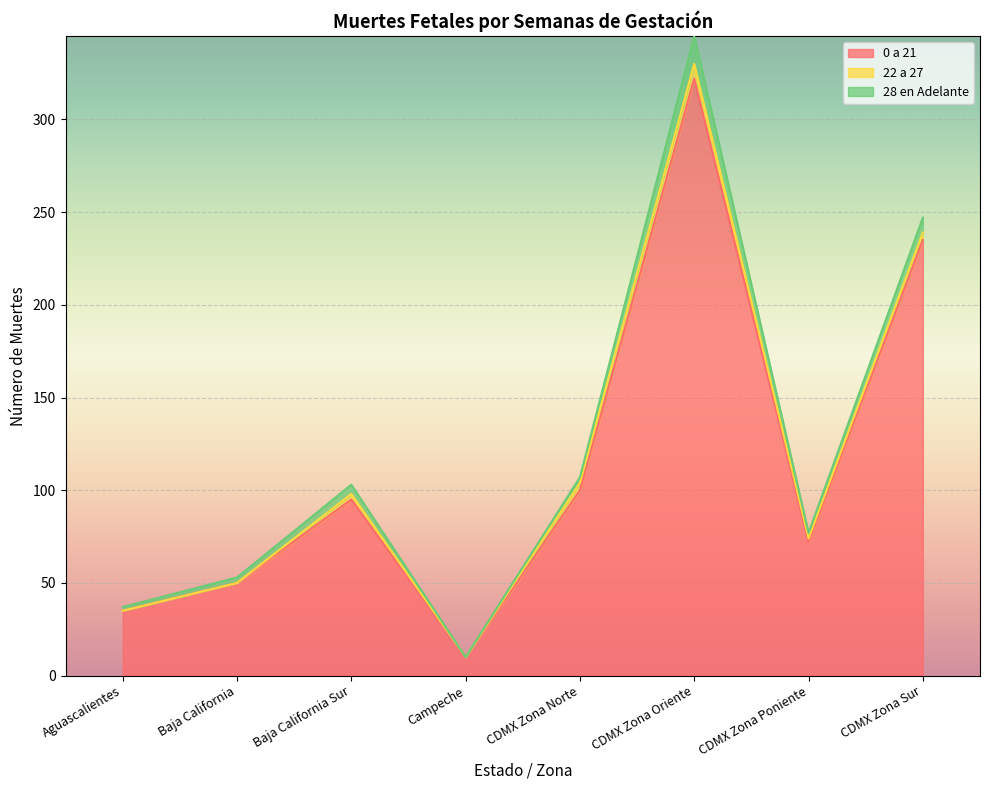

Which has a higher value, Baja California or CDMX Zona Poniente?

CDMX Zona Poniente